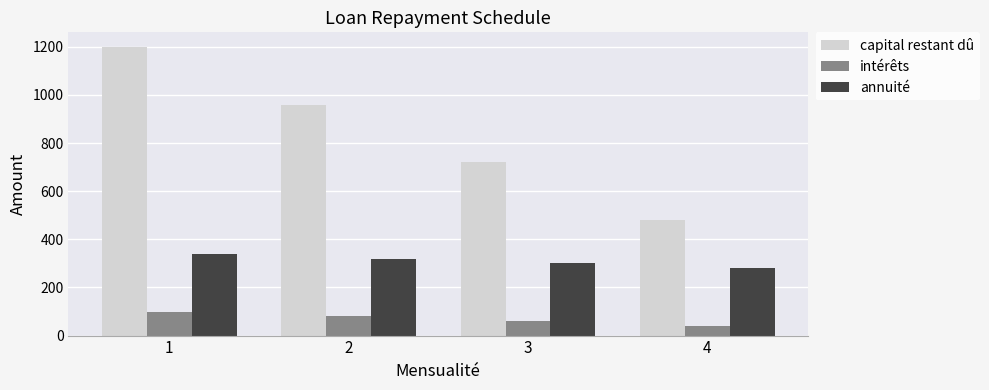

Count the intérêts values in the range 60 to 100.

3